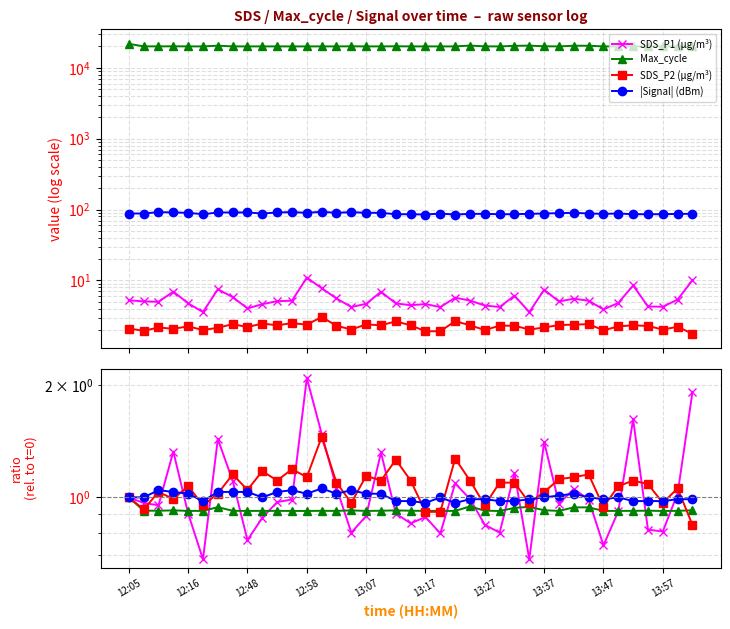

True or false: SDS_P2 and SDS_P1 cross at least once.

False